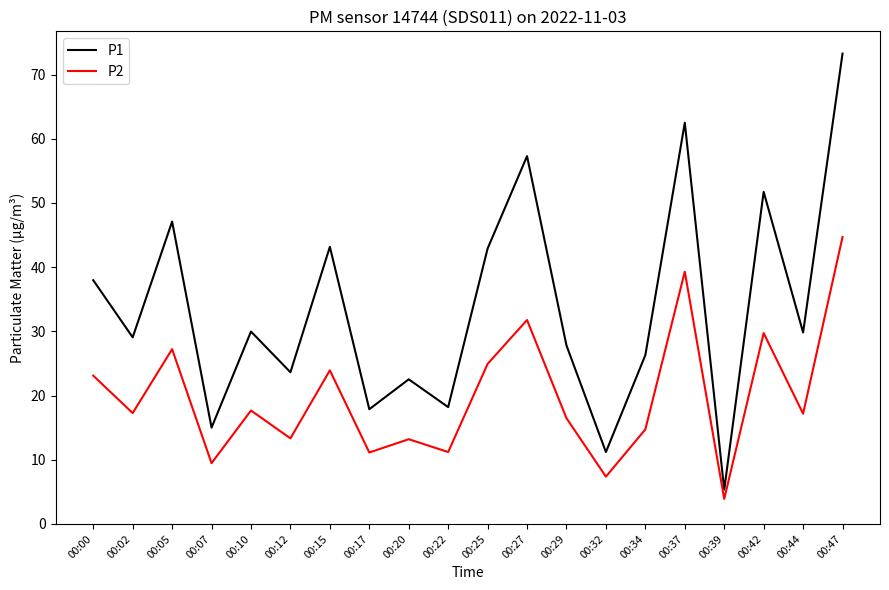

Is the value of P2 at 00:15 greater than the value of P1 at 00:25?

No